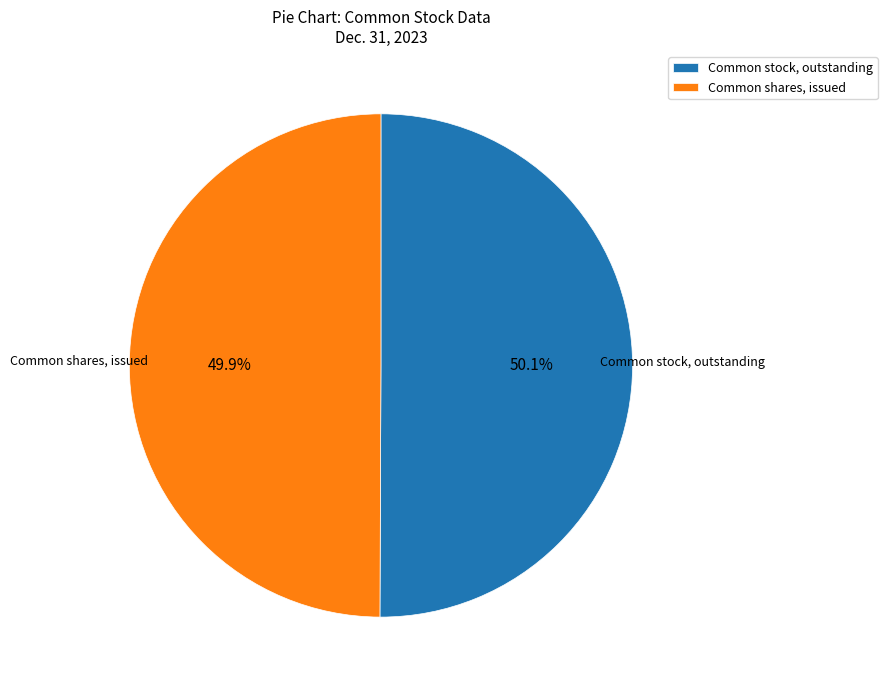

Rank the categories by value from lowest to highest.

Common shares, issued, Common stock, outstanding